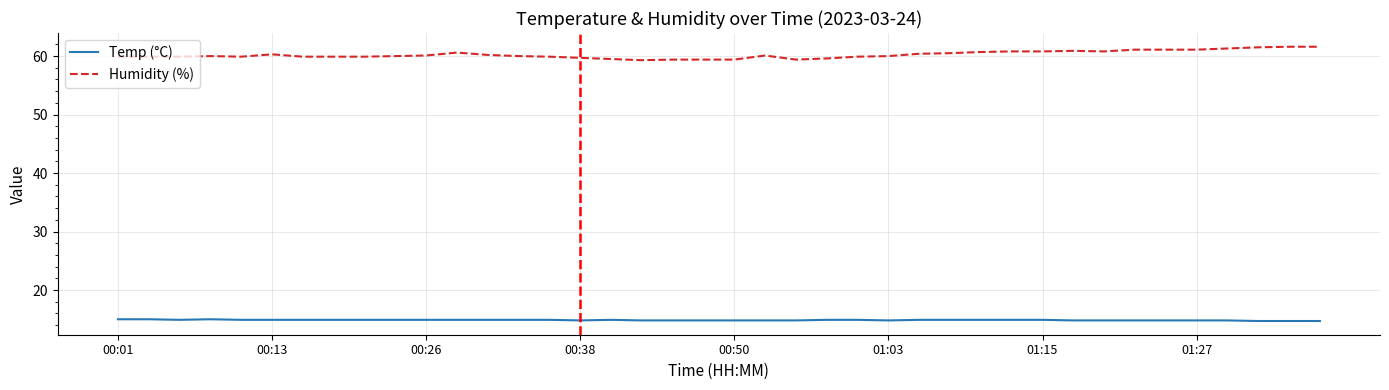

What is the highest value of the Humidity (%) series?

61.6